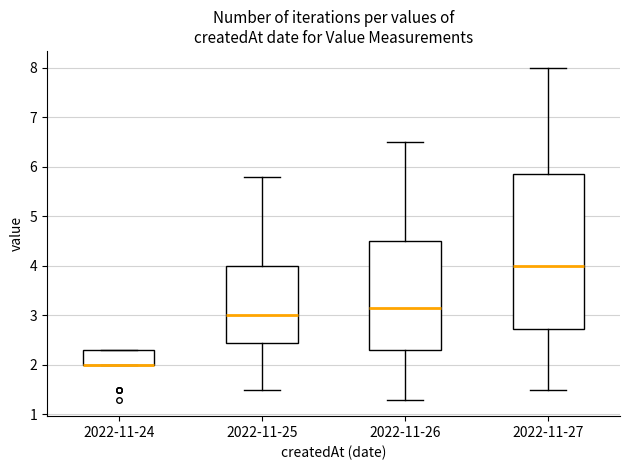

Where is the upper edge of the box for 2022-11-24 on the y-axis? The values are not printed on the chart, so give them approximately, as read against the axis.

2.3